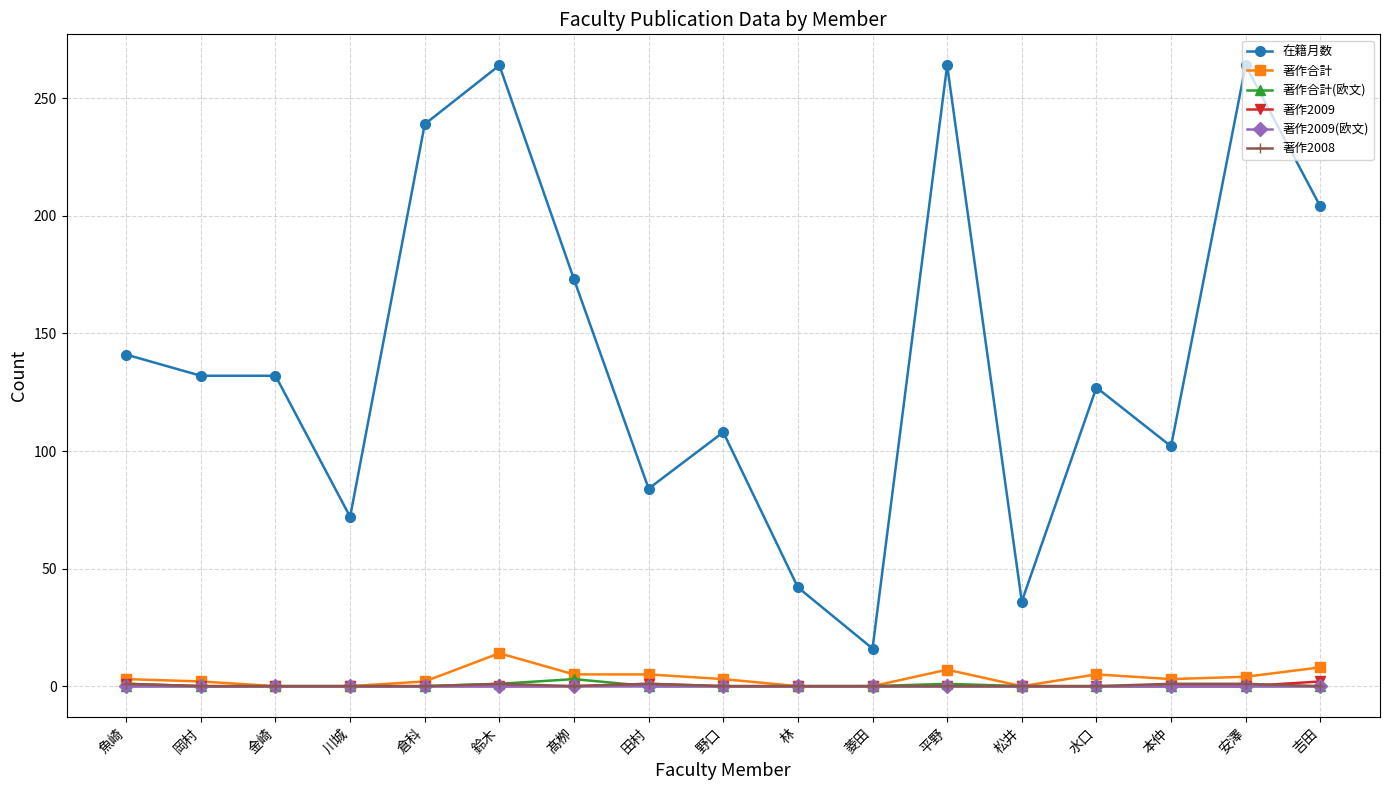

True or false: 著作2009 and 在籍月数 cross at least once.

False